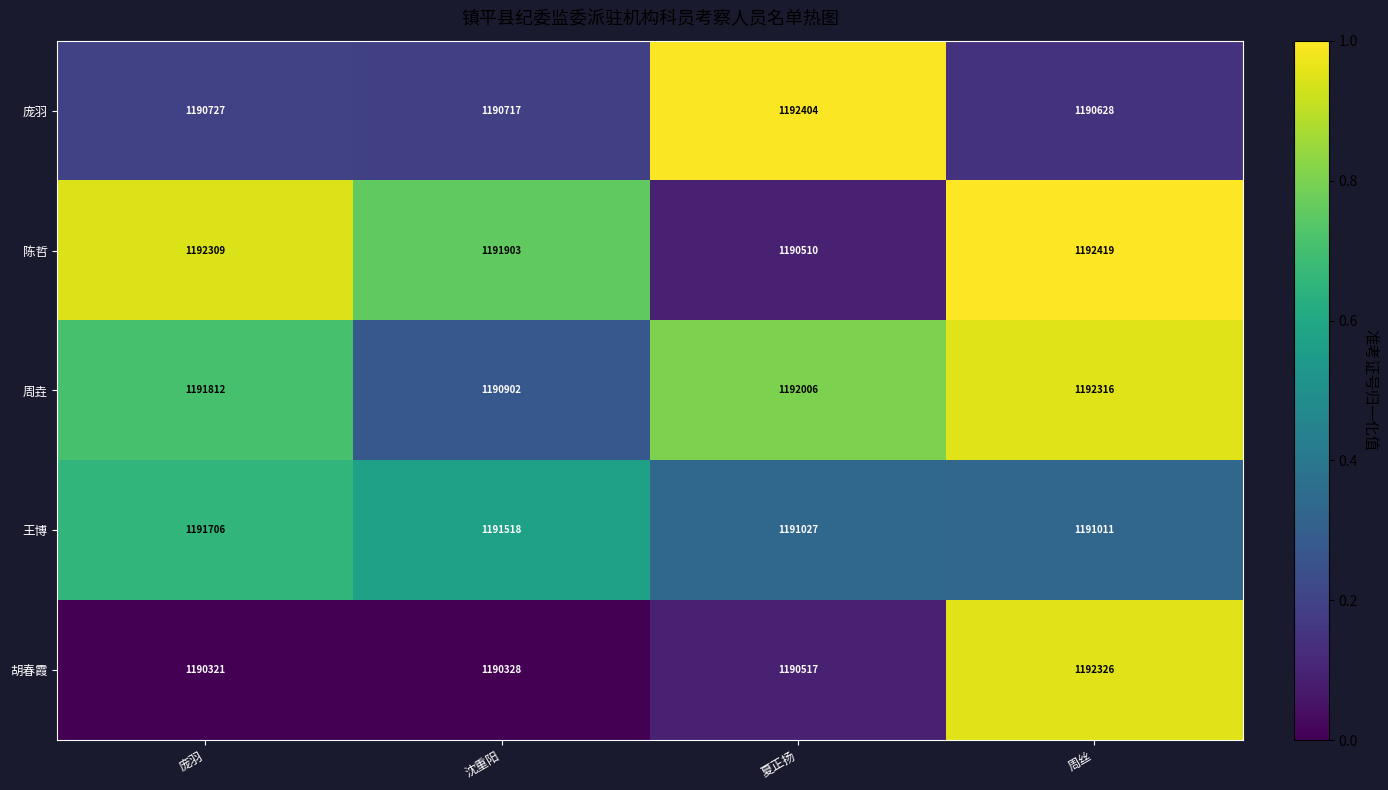

List the series in order of their peak value, highest first.

陈哲, 庞羽, 胡春霞, 周垚, 王博